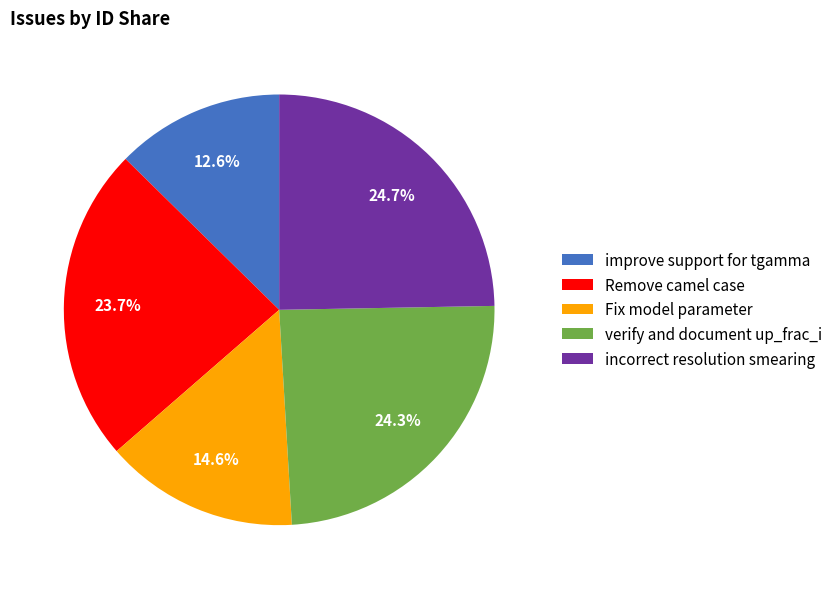

Is there any slice that represents more than half of the pie?

No